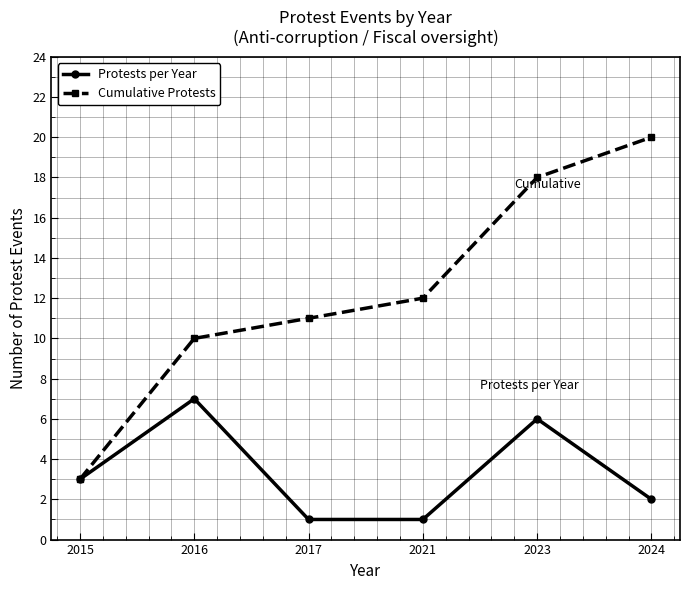

What is the spread (max minus min) of values at 2017?

10